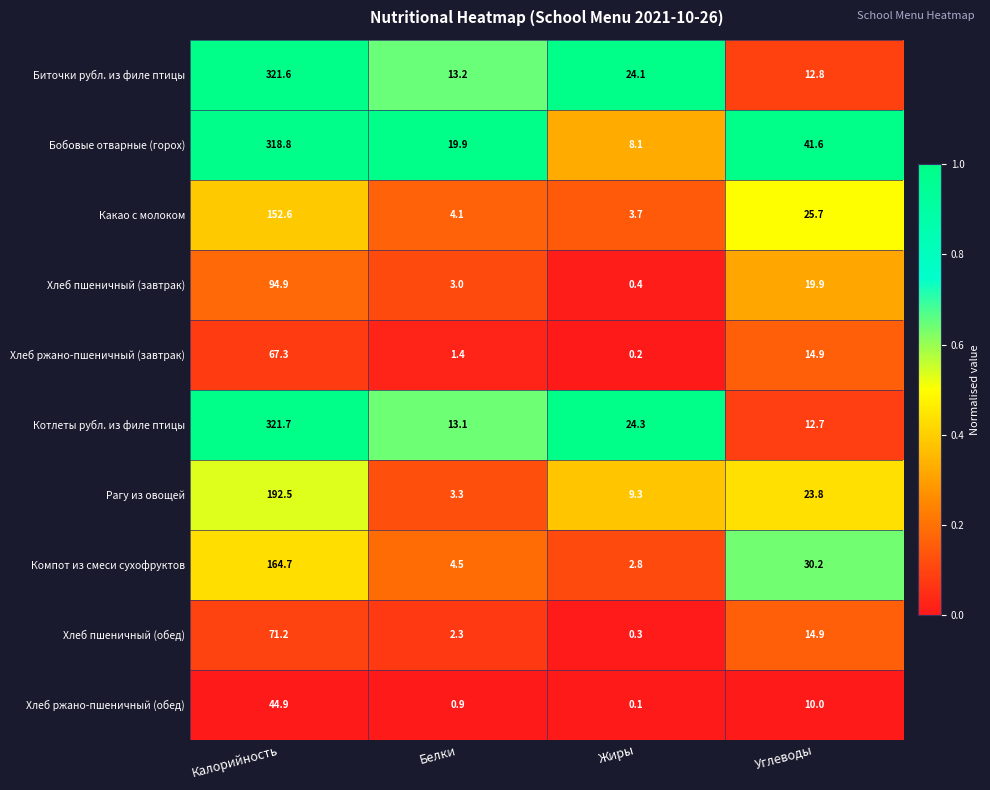

What is the total value across all series at Углеводы?

206.5